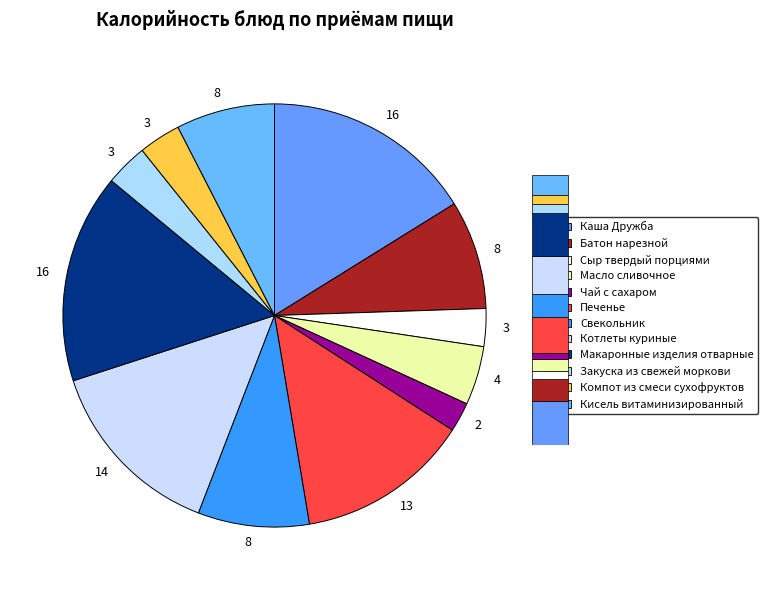

Rank the categories by value from lowest to highest.

Чай с сахаром, Сыр твердый порциями, Компот из смеси сухофруктов, Закуска из свежей моркови, Масло сливочное, Кисель витаминизированный, Батон нарезной, Свекольник, Печенье, Котлеты куриные, Макаронные изделия отварные, Каша Дружба